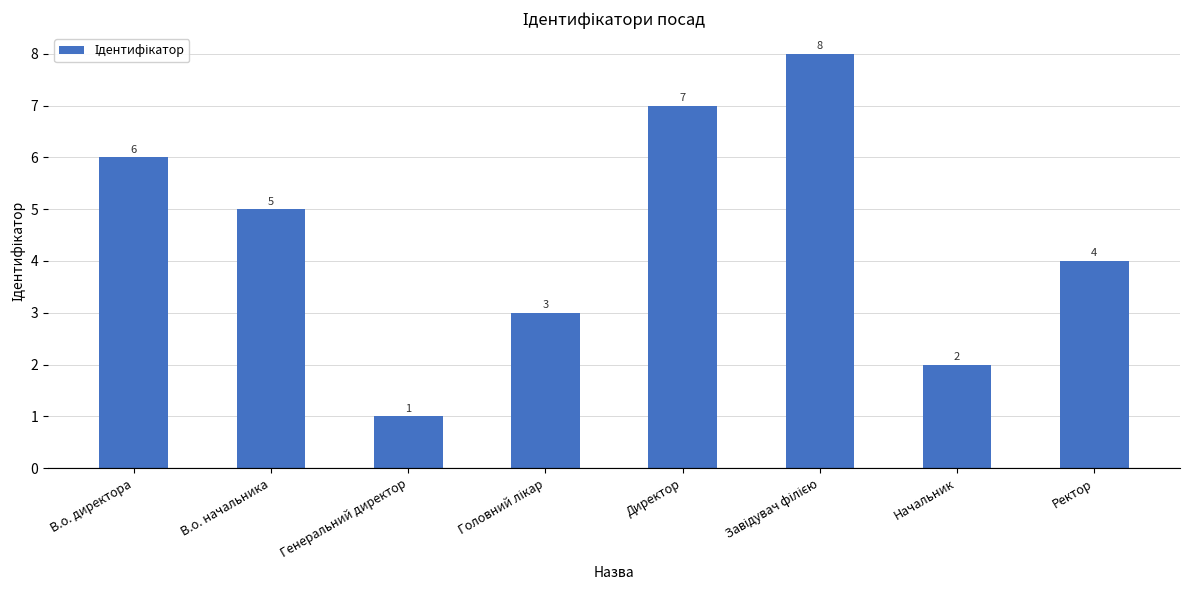

Which has a higher value, Генеральний директор or Директор?

Директор